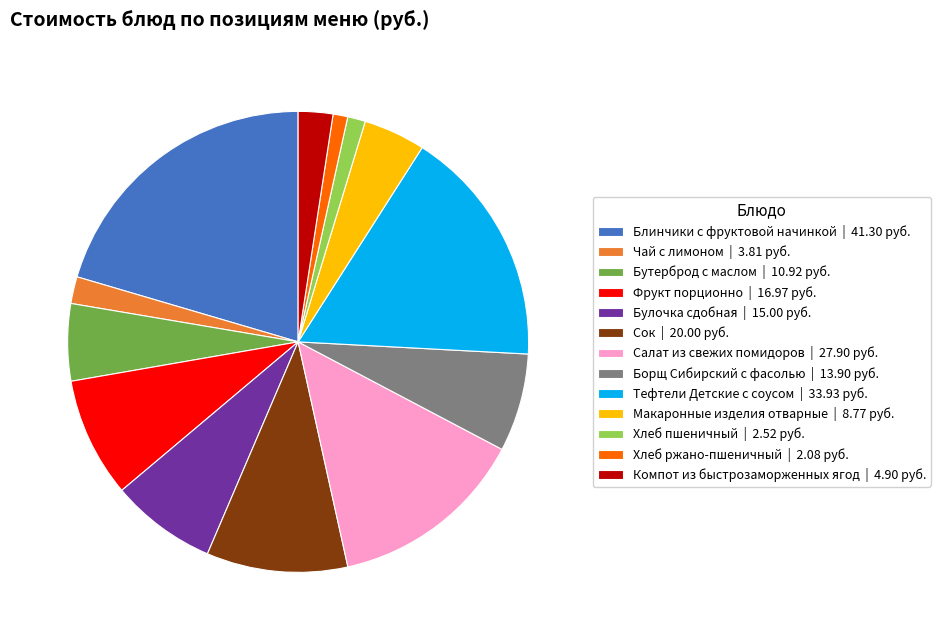

How many segments does this pie chart have?

13